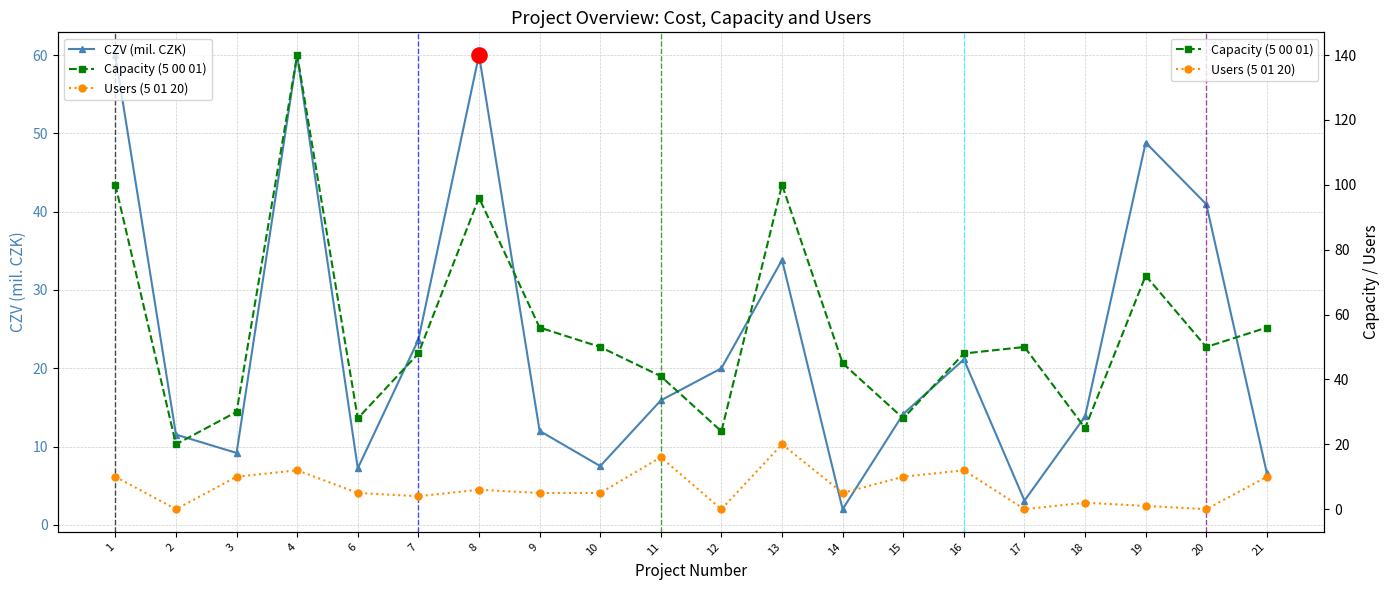

Which series reaches the minimum Y coordinate?

Users (5 01 20)